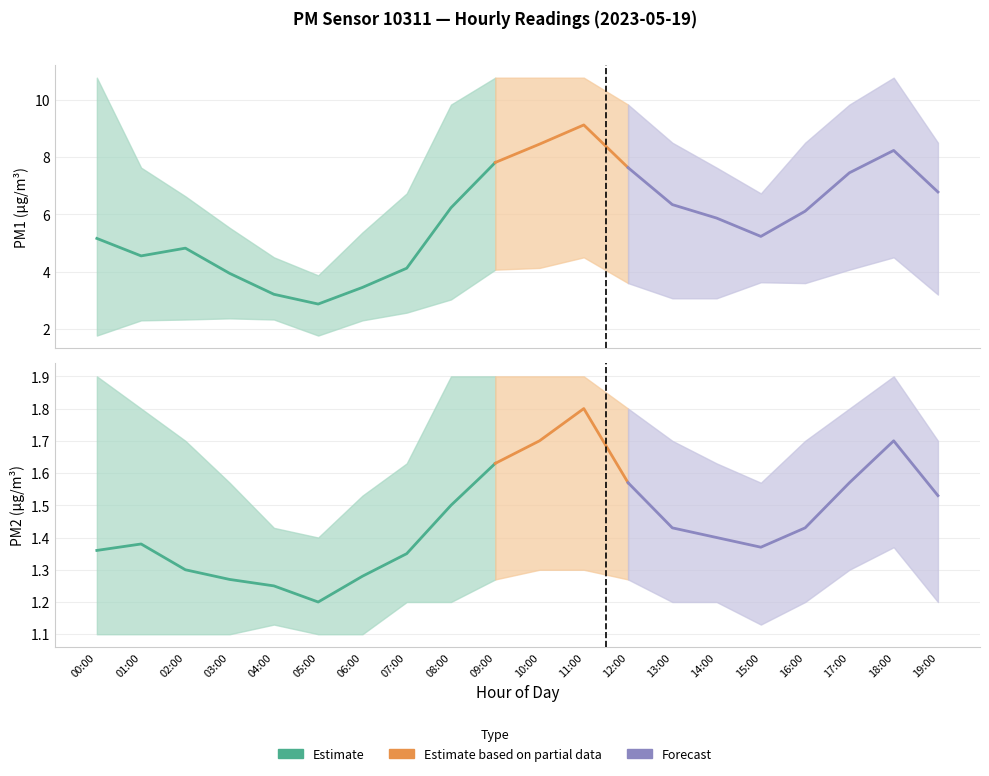

Does the chart have visible grid lines?

Yes